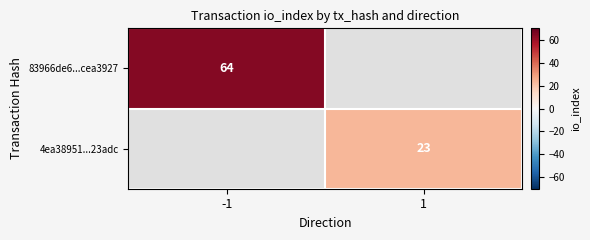

The value of 83966de6...cea3927 at -1 is 64. True or false?

True